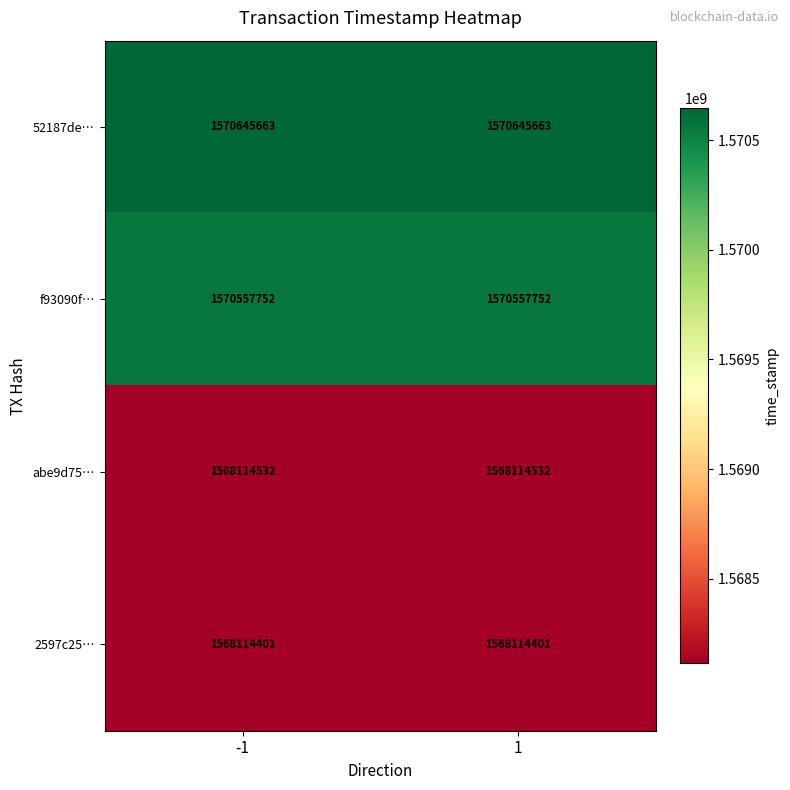

Reading left to right, what are all the values shown in this chart?

52187de…: -1=1570645663	1=1570645663
f93090f…: -1=1570557752	1=1570557752
abe9d75…: -1=1568114532	1=1568114532
2597c25…: -1=1568114401	1=1568114401